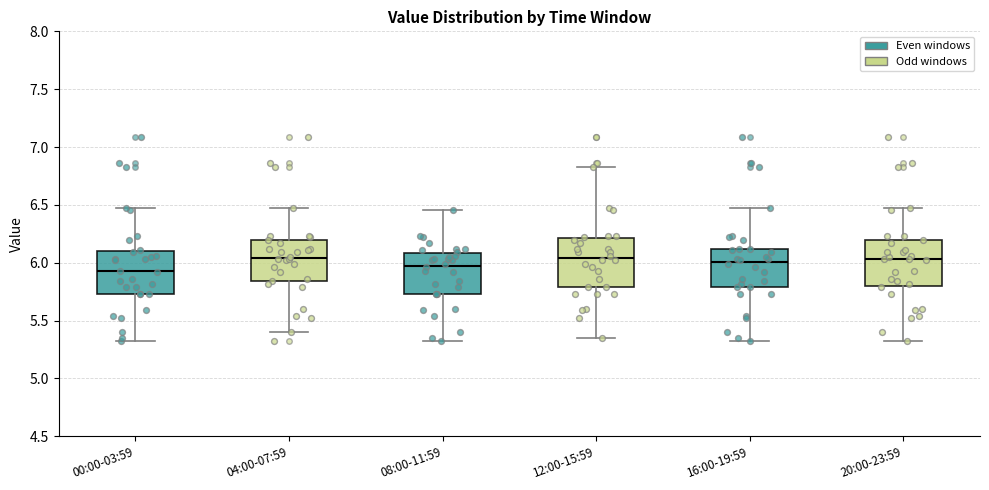

Where does the upper whisker of the box for 16:00-19:59 end on the y-axis? The values are not printed on the chart, so give them approximately, as read against the axis.

6.45